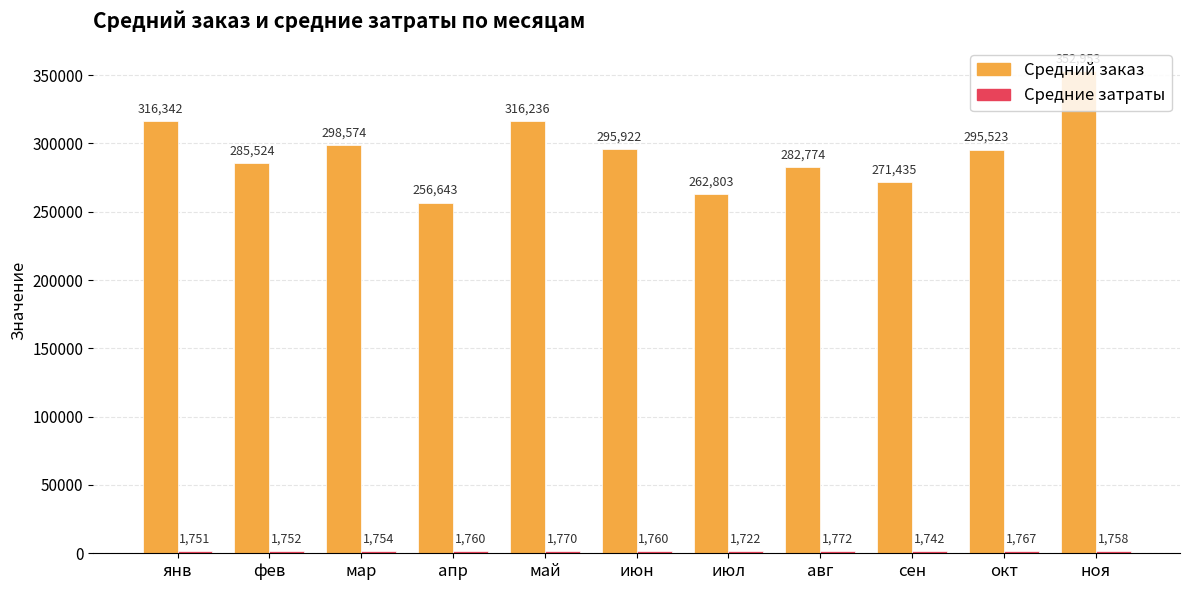

Which series has the largest range (max minus min)?

Средний заказ